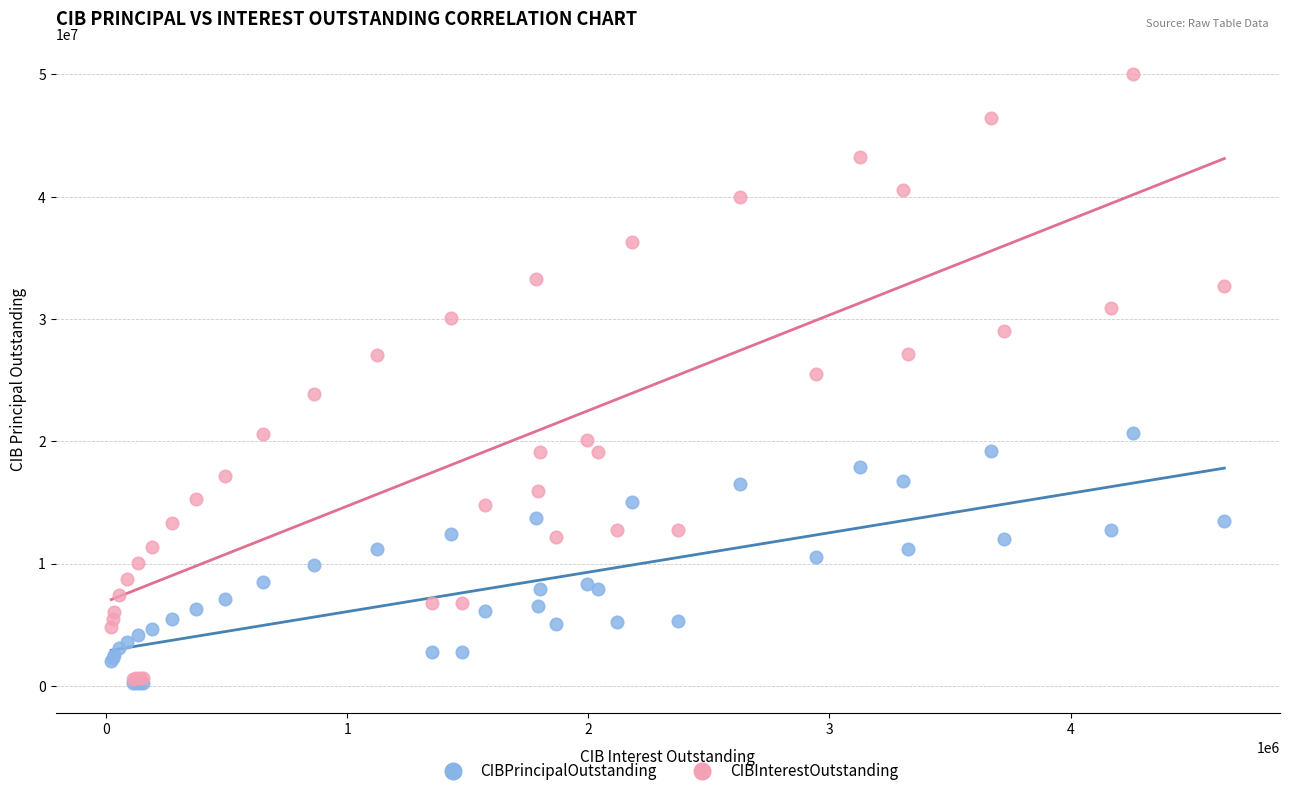

What are all the series names shown in the legend?

CIBPrincipalOutstanding, CIBInterestOutstanding